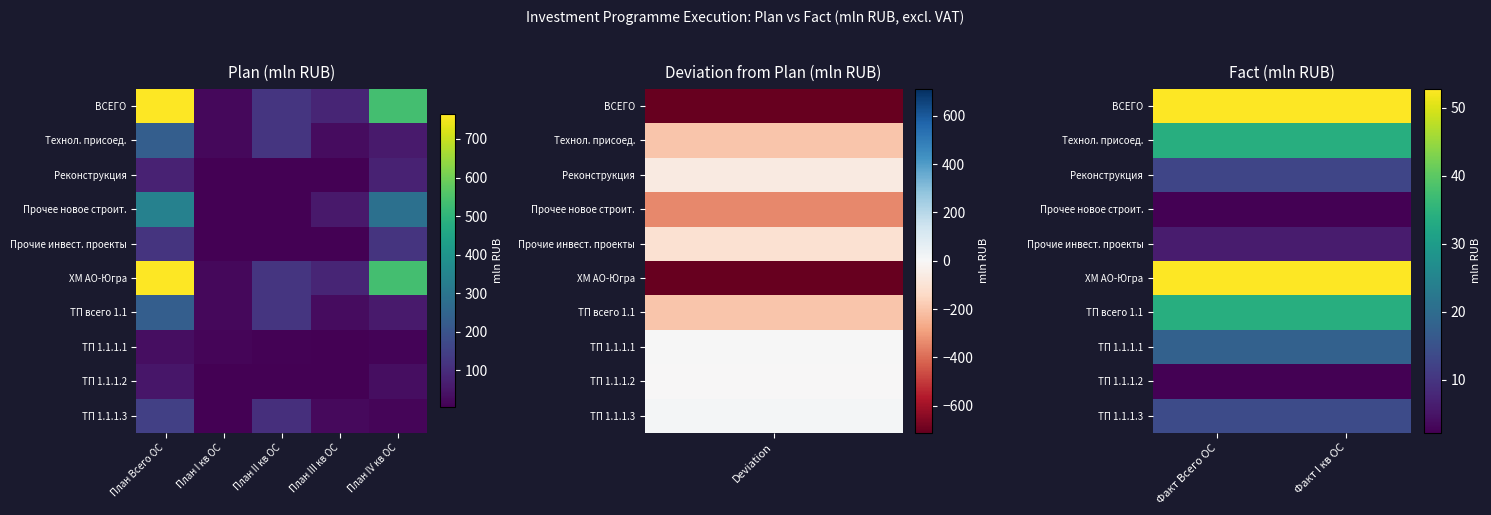

What is the greatest value displayed?

52.7